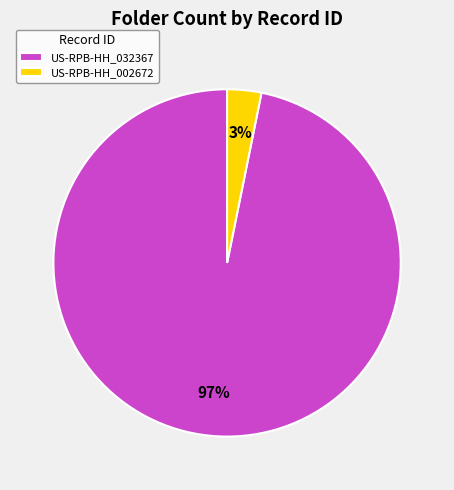

How many slices are in this pie chart?

2